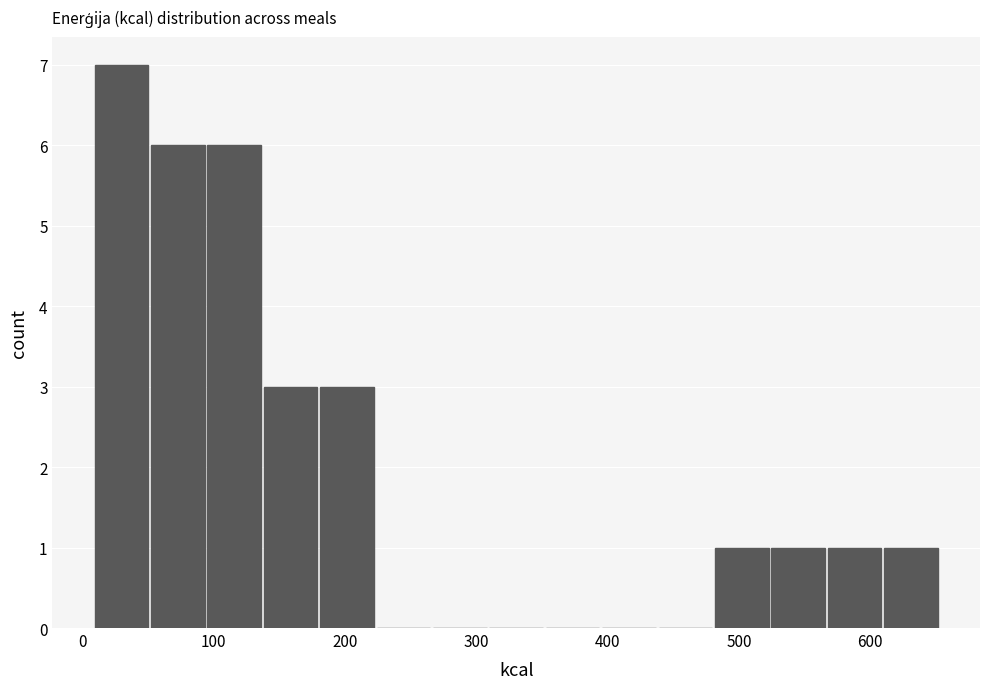

Reading left to right, list every bar in this chart as the range it spans on the x-axis followed by its height. Neither the bar edges nor the heights are printed on the chart, so give them approximately, as read against the axes.

10 to 50: 7
50 to 90: 6
90 to 140: 6
140 to 180: 3
180 to 220: 3
220 to 270: 0
270 to 310: 0
310 to 350: 0
350 to 390: 0
390 to 440: 0
440 to 480: 0
480 to 520: 1
520 to 570: 1
570 to 610: 1
610 to 650: 1